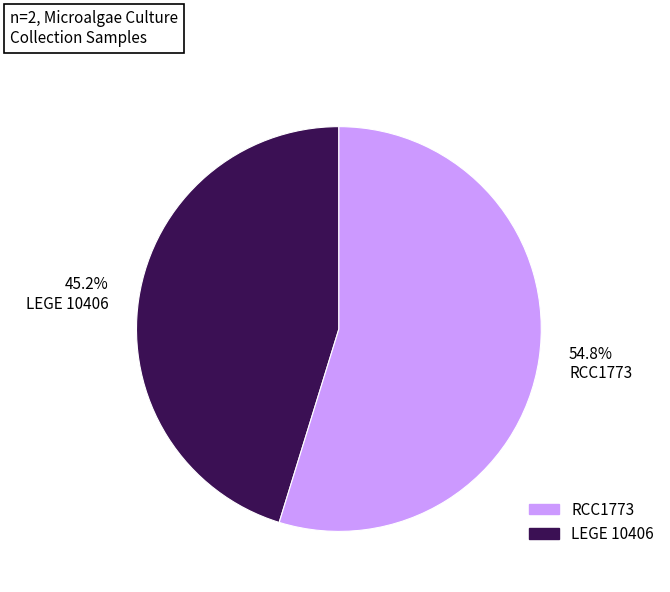

To the nearest percent, what is the difference between the largest and smallest slice percentages?

10%